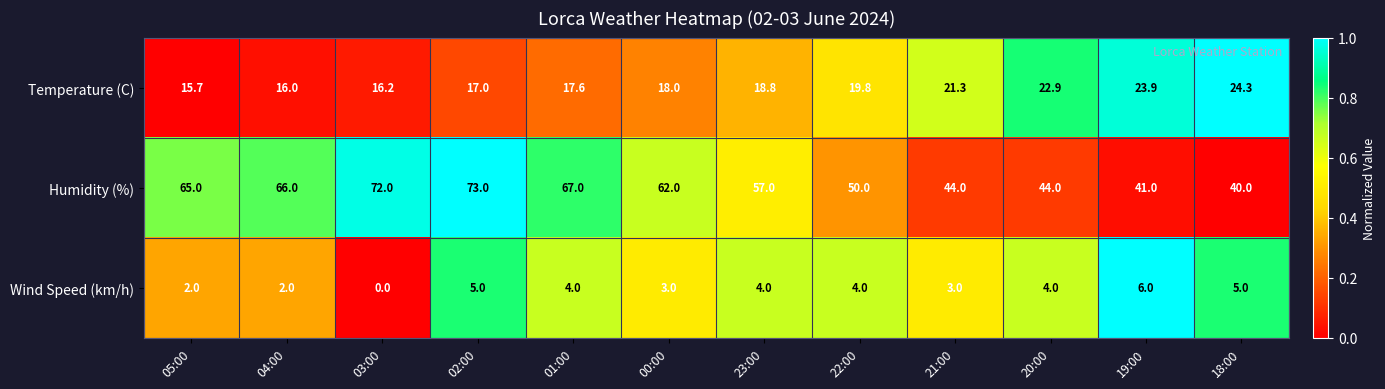

How many data points does each series have?

12